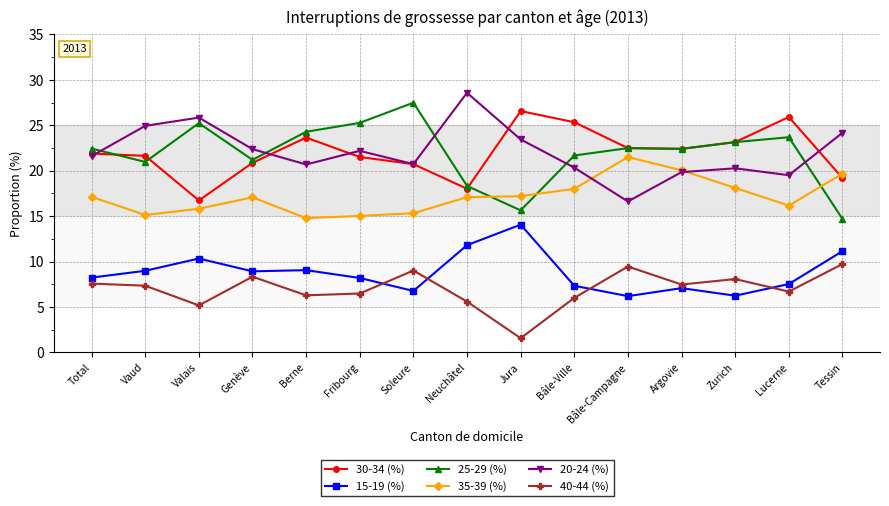

What is the label of the 11th point from the left?

Bâle-Campagne